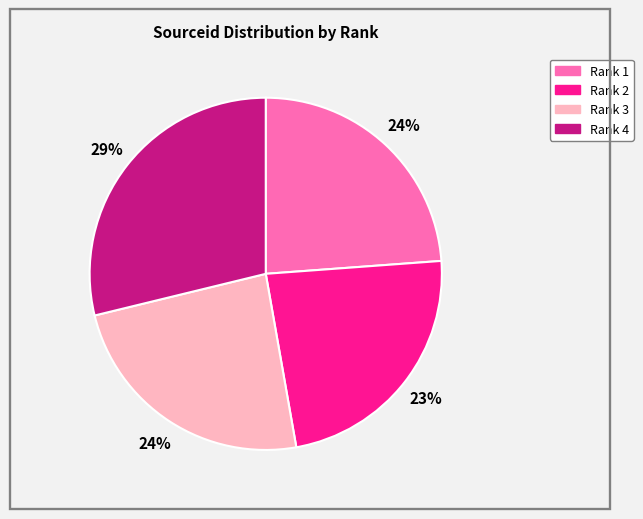

Which category has the biggest portion of the pie?

Rank 4